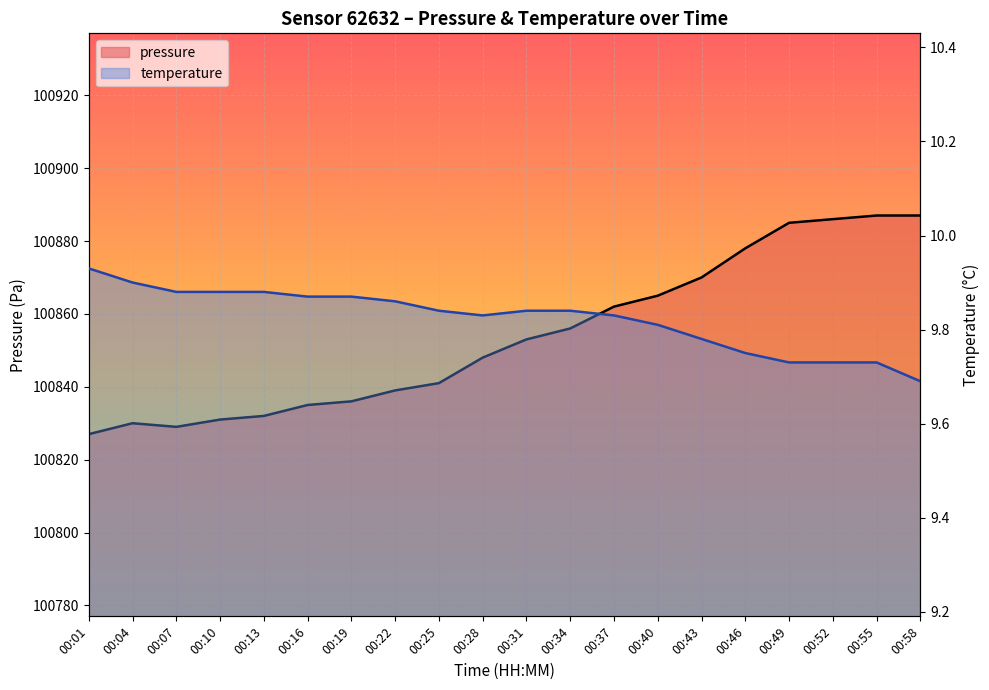

How many temperature values are between 9 and 10?

20